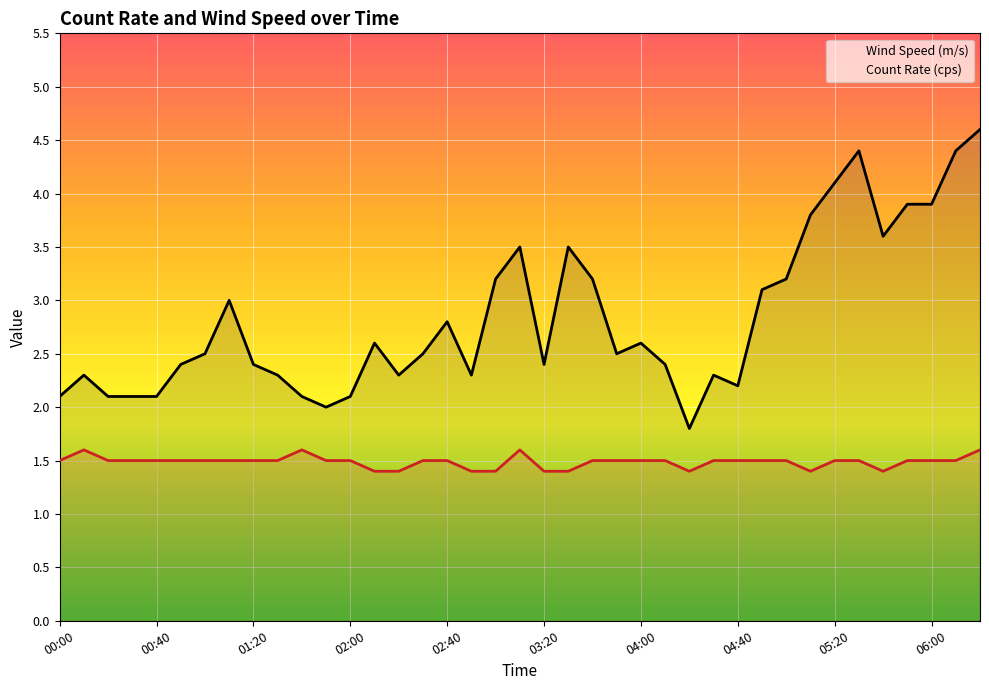

How many lines are shown in the chart?

2